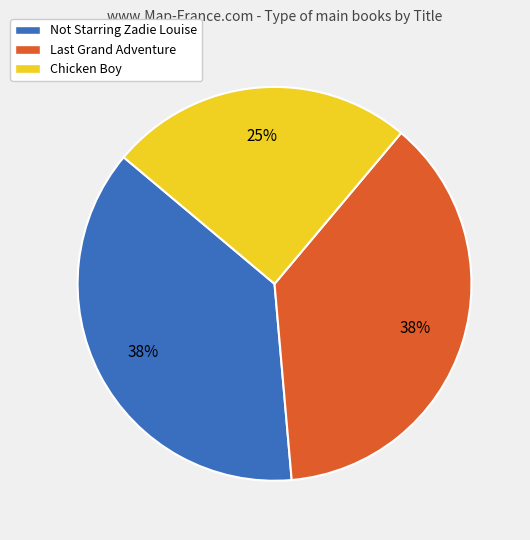

Count the number of slices in the pie.

3